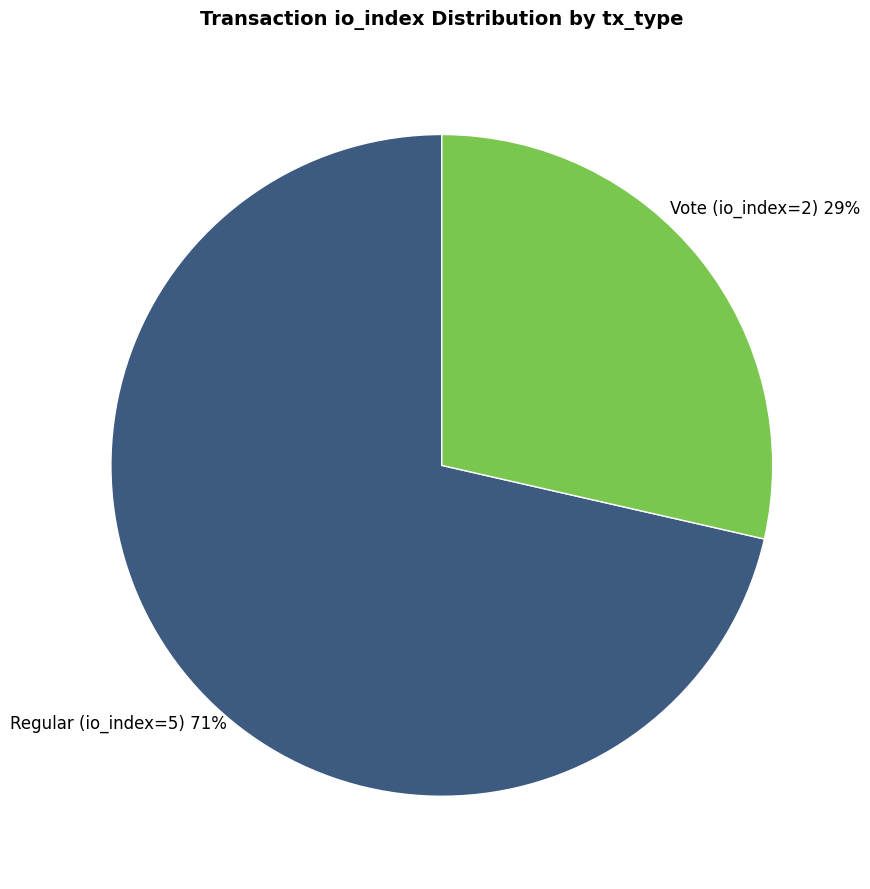

Is there a majority slice in this chart?

Yes